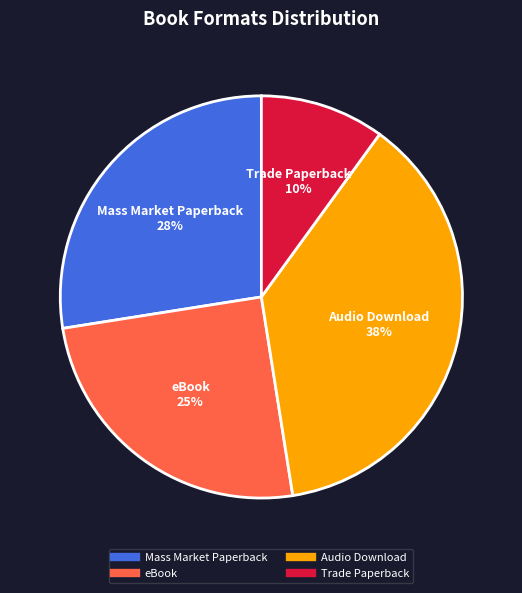

The Audio Download slice represents 26% of the pie. True or false?

False